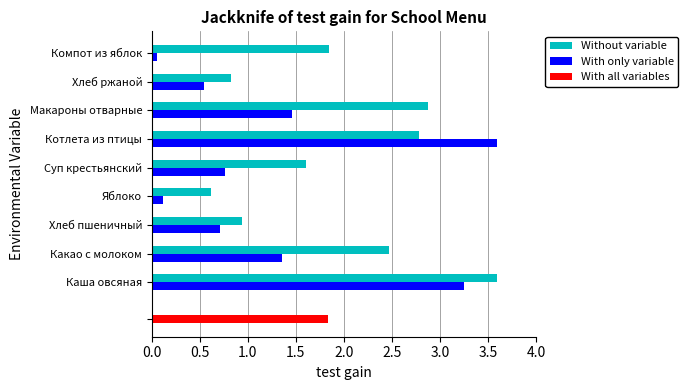

What is the greatest value displayed?

3.6